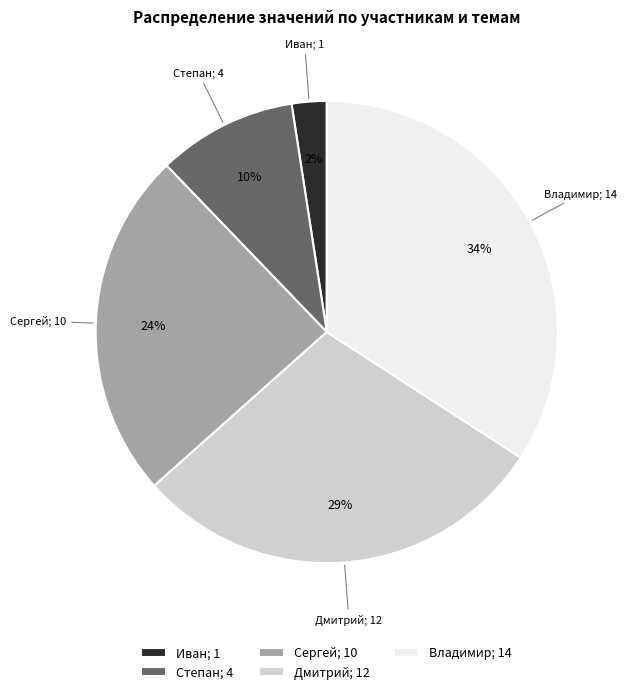

What is the largest slice in the pie chart?

Владимир; 14